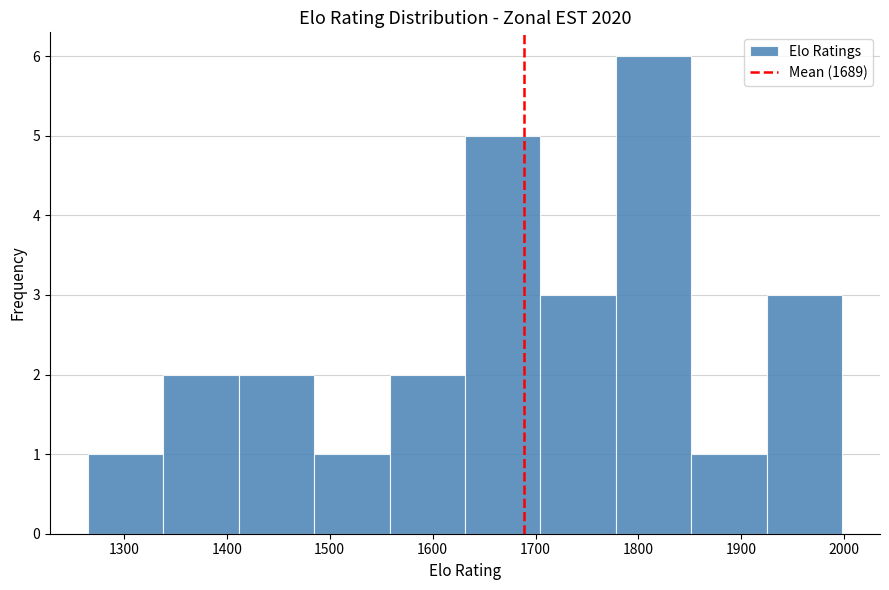

Reading left to right, list every bar in this chart as the range it spans on the x-axis followed by its height. Neither the bar edges nor the heights are printed on the chart, so give them approximately, as read against the axes.

1270 to 1340: 1
1340 to 1410: 2
1410 to 1480: 2
1480 to 1560: 1
1560 to 1630: 2
1630 to 1700: 5
1700 to 1780: 3
1780 to 1850: 6
1850 to 1920: 1
1920 to 2000: 3